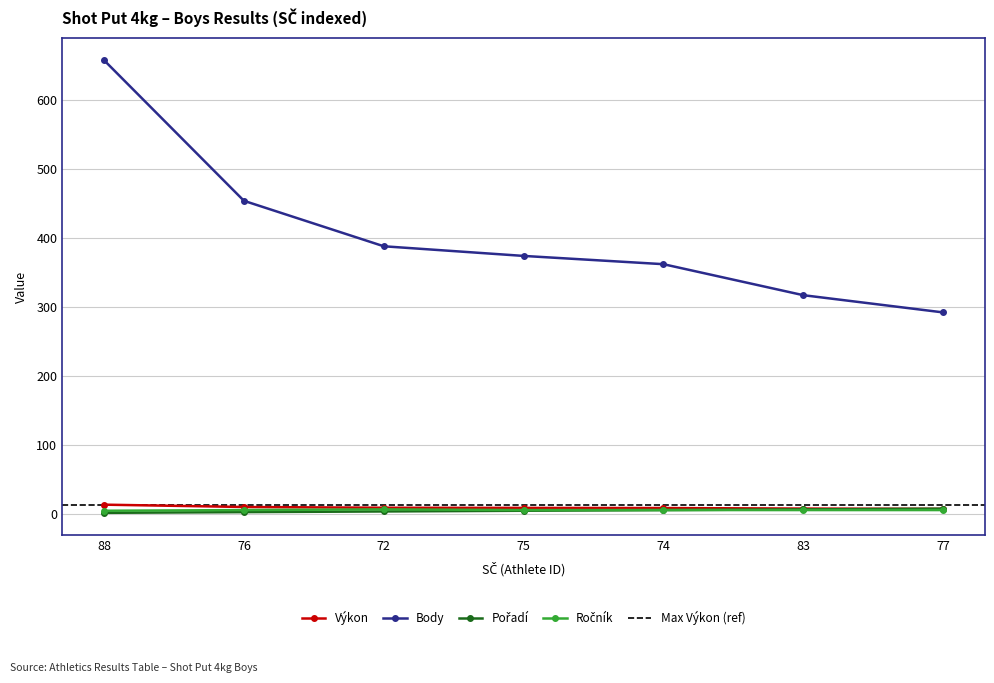

How many lines are shown in the chart?

4